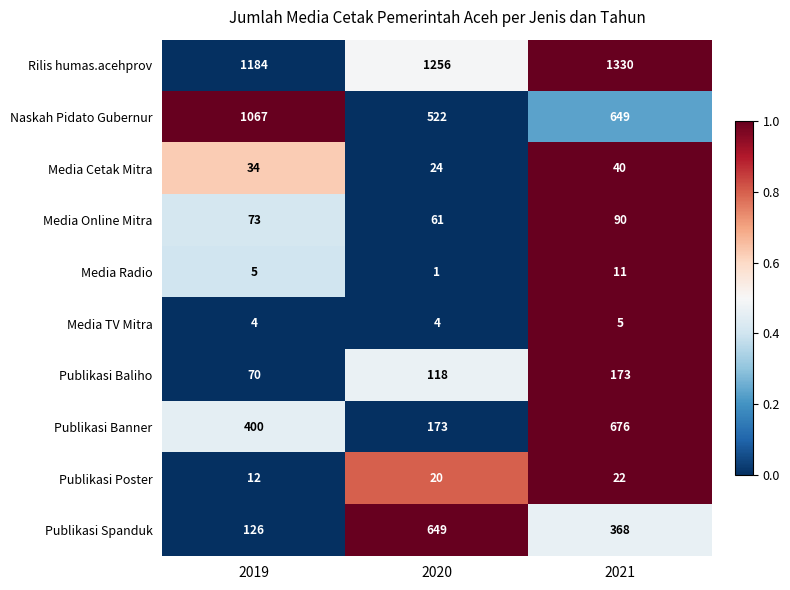

What is the sum of the Publikasi Poster values at 2019 and 2021?

34